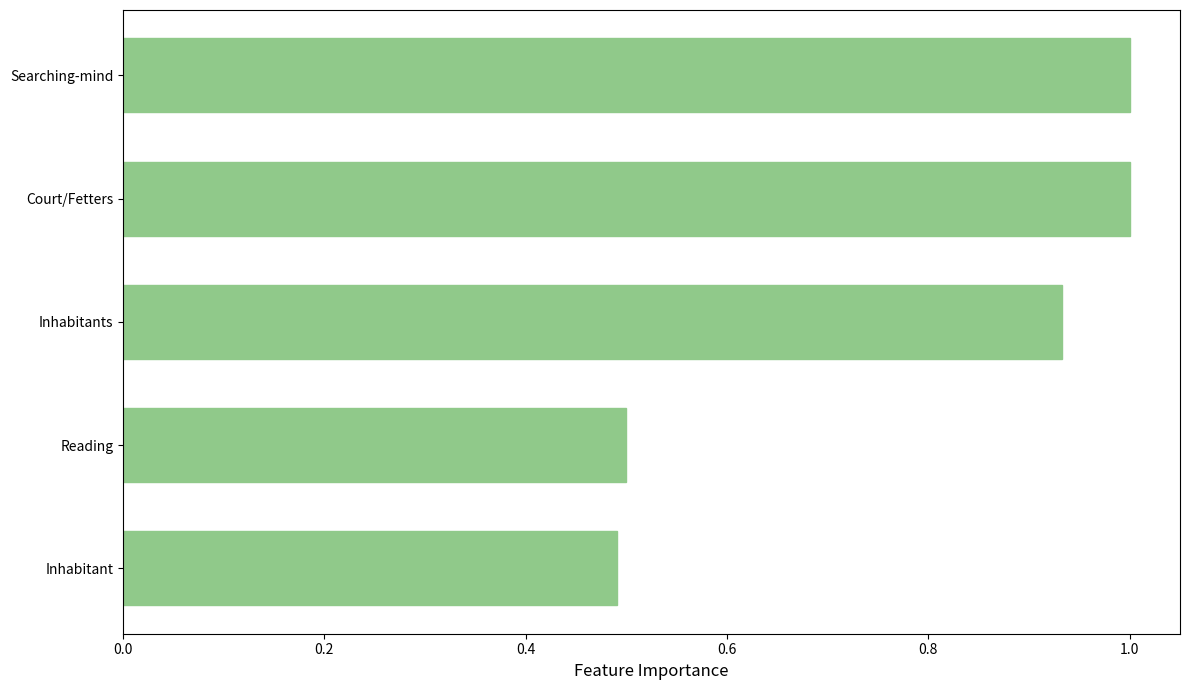

What is the maximum value shown in the chart?

1.0